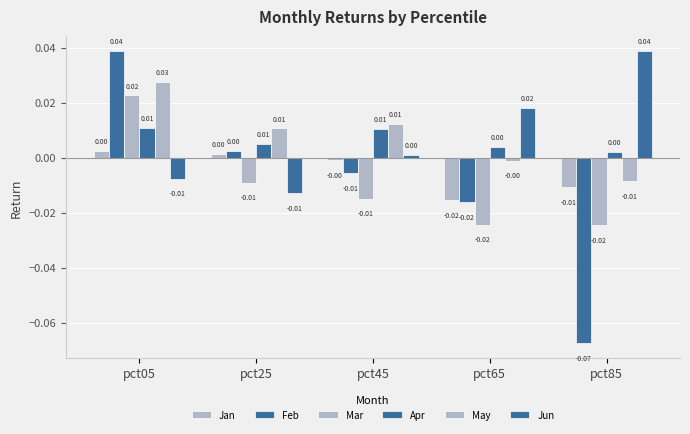

How many values in Feb are above zero?

2